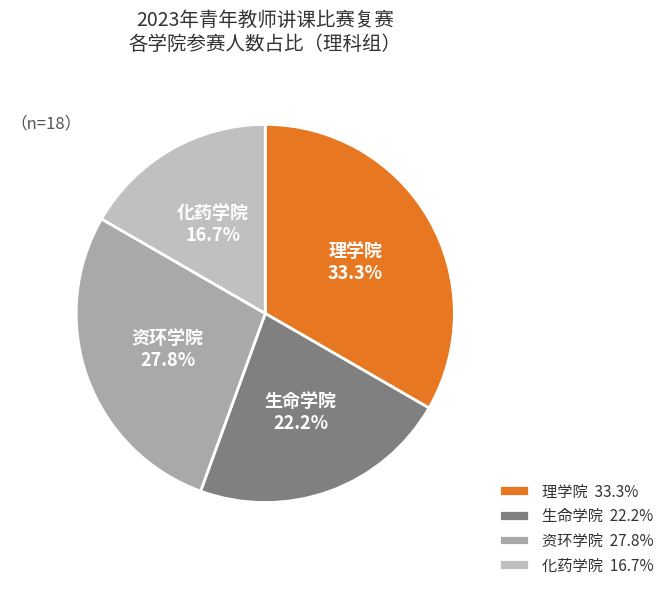

Does 理学院 represent more than half of the total?

No